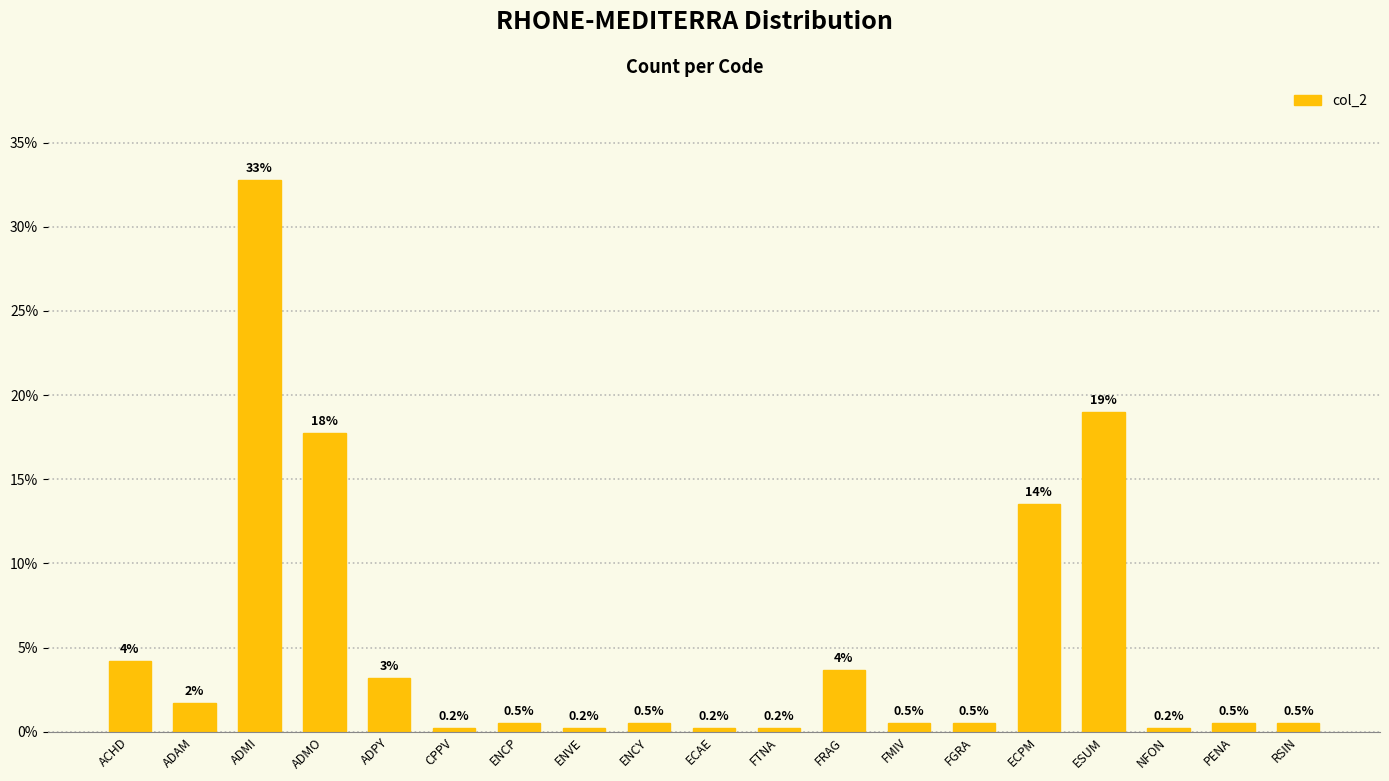

What is the label of the 4th bar from the left?

ADMO